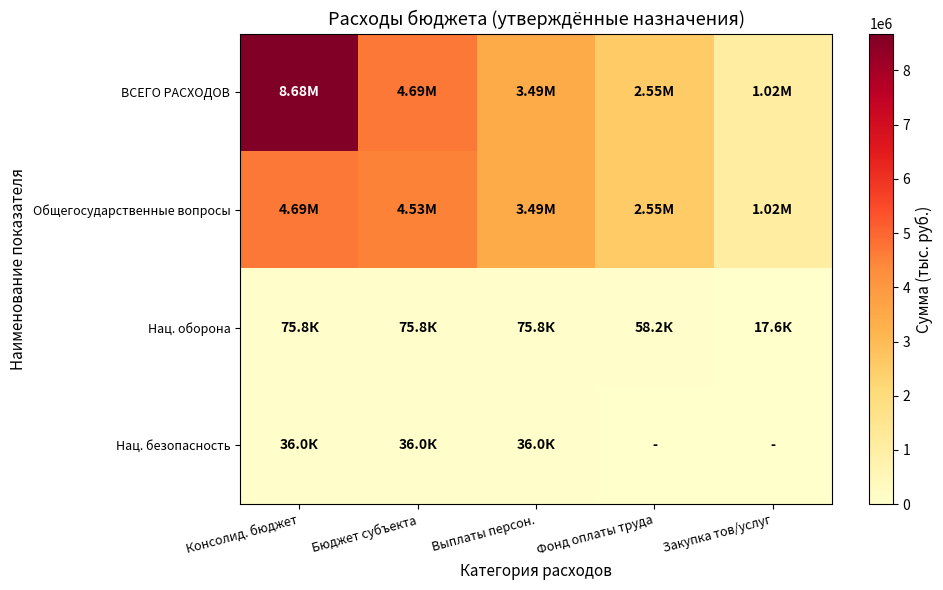

Which series has the widest spread of values?

ВСЕГО РАСХОДОВ